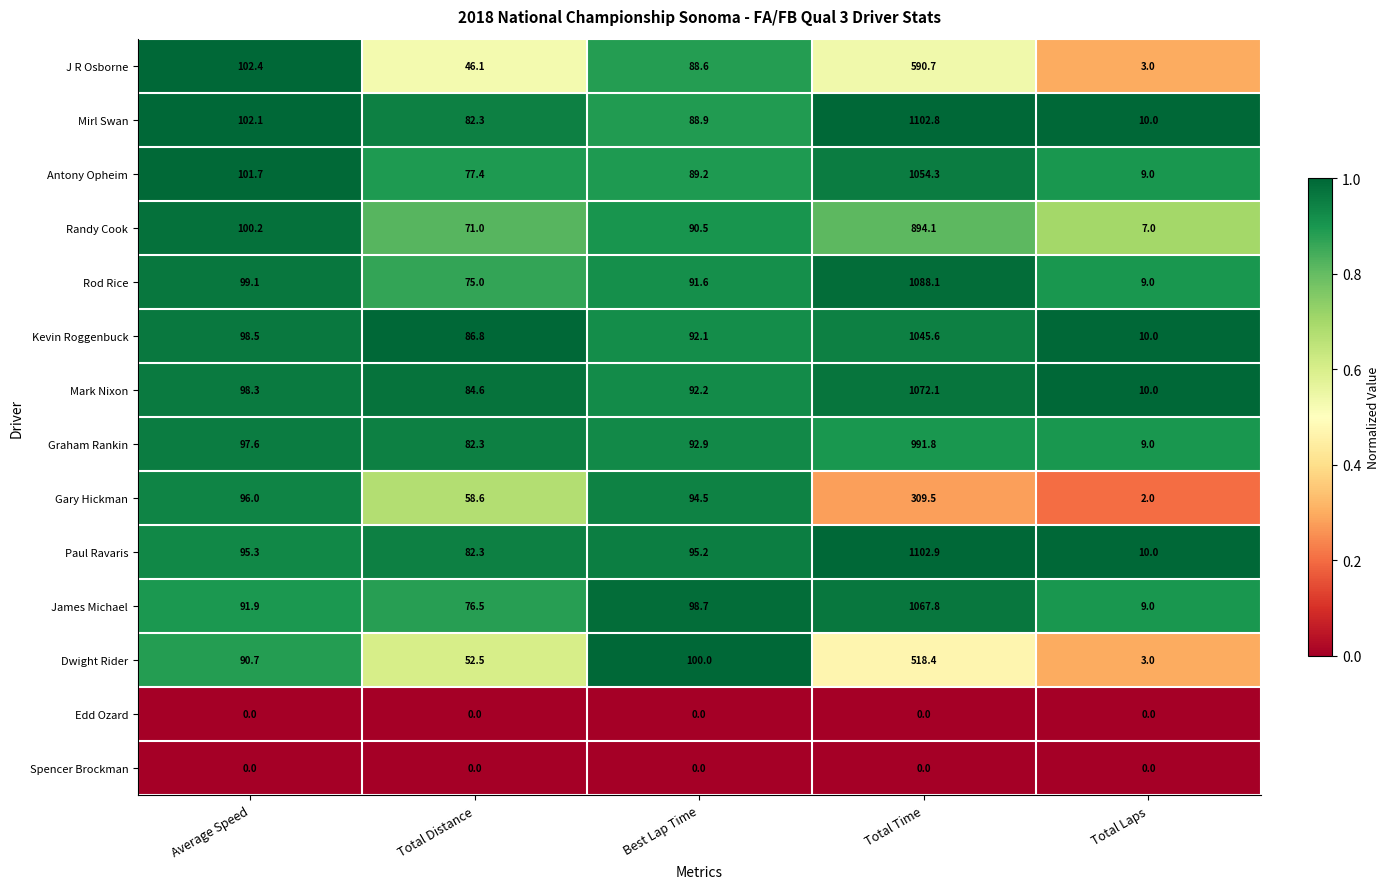

How many distinct data groups are displayed?

14